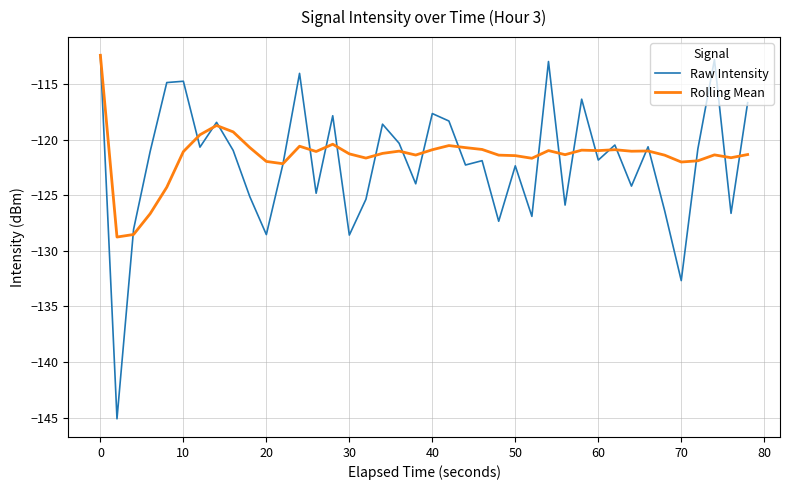

What is the highest value of the Raw Intensity series?

-112.4